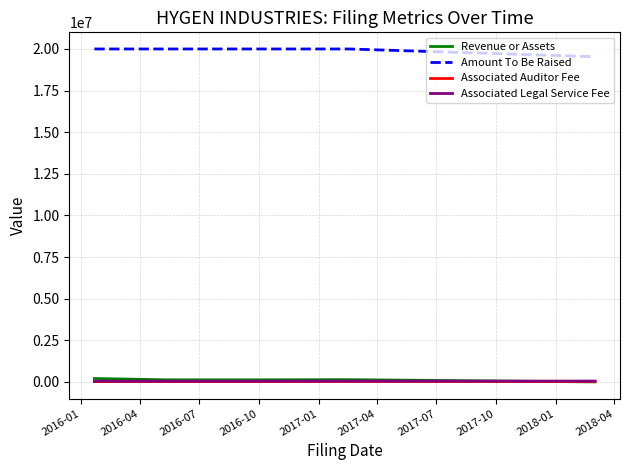

Does the chart display data point markers on the line(s)?

No